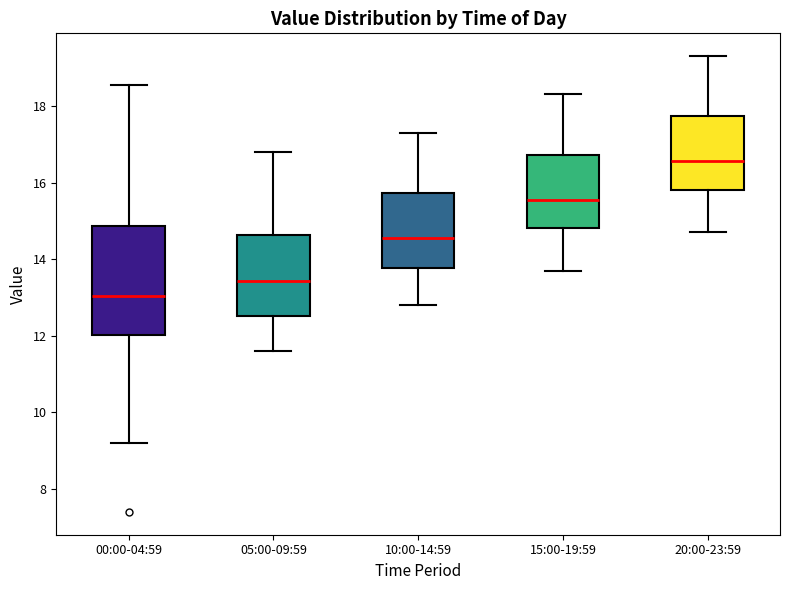

Which box is the tallest, from its lower edge to its upper edge?

00:00-04:59